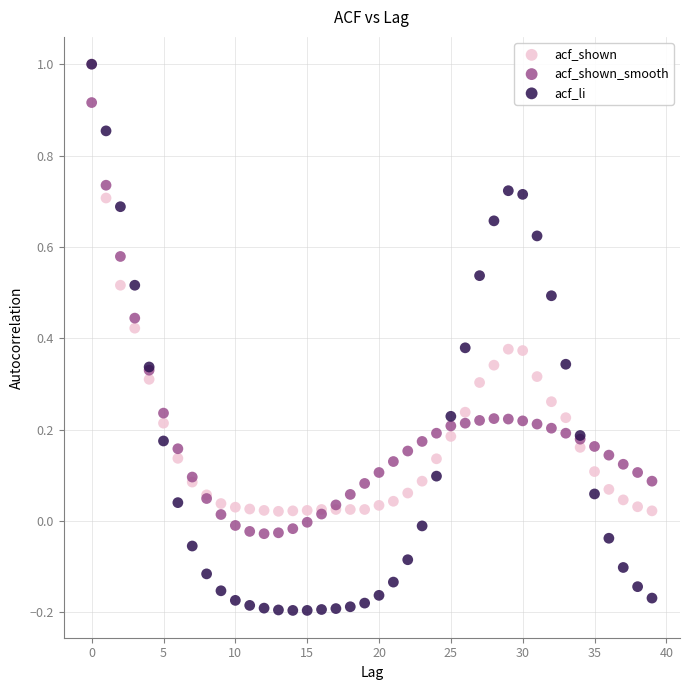

Which series reaches the minimum Y coordinate?

acf_li